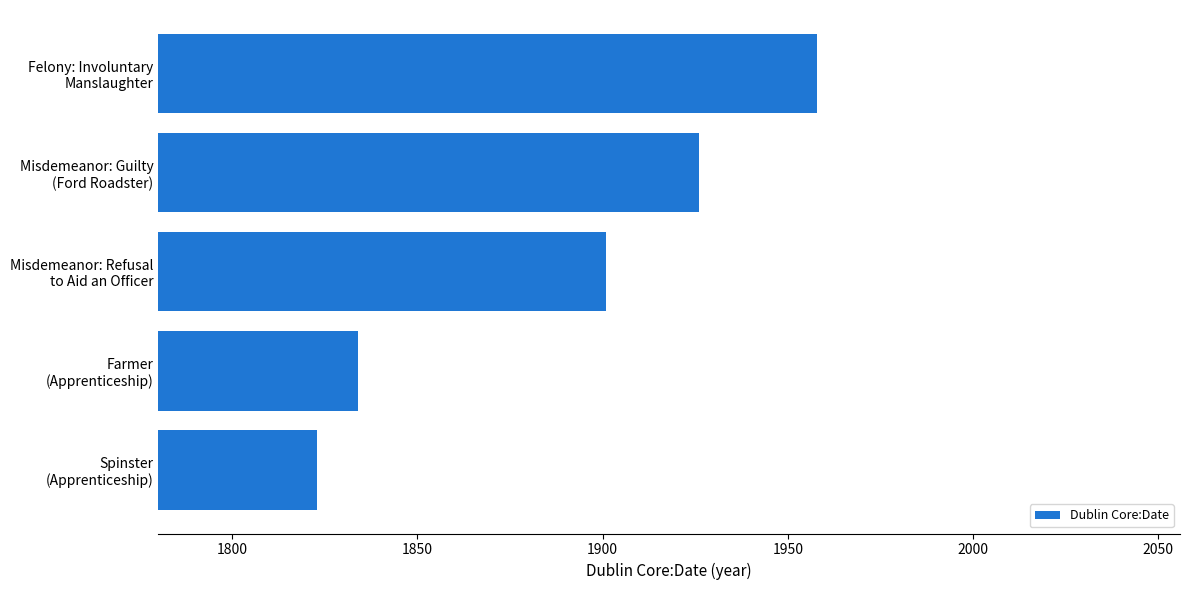

What is the value of the 4th bar from the top?

1834